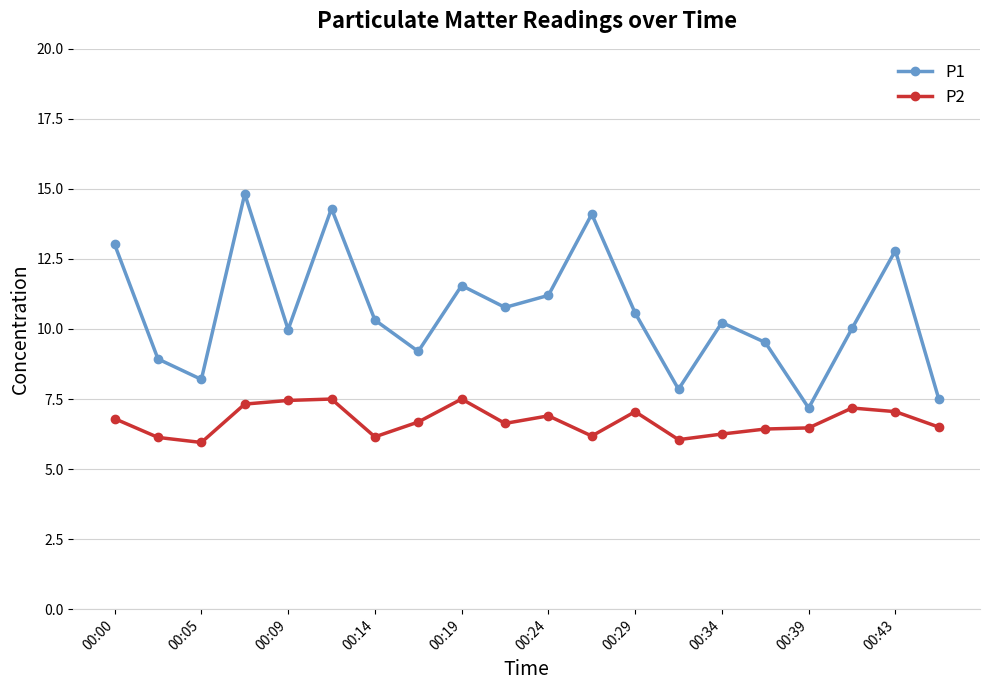

What is the sum of all P1 values?

212.1